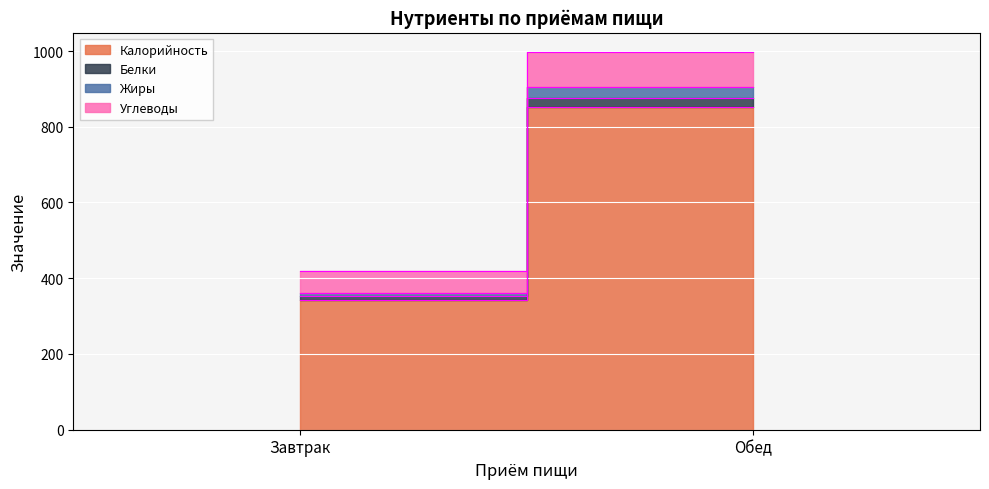

What is the value of the Жиры point at the 2nd from the left?

29.1